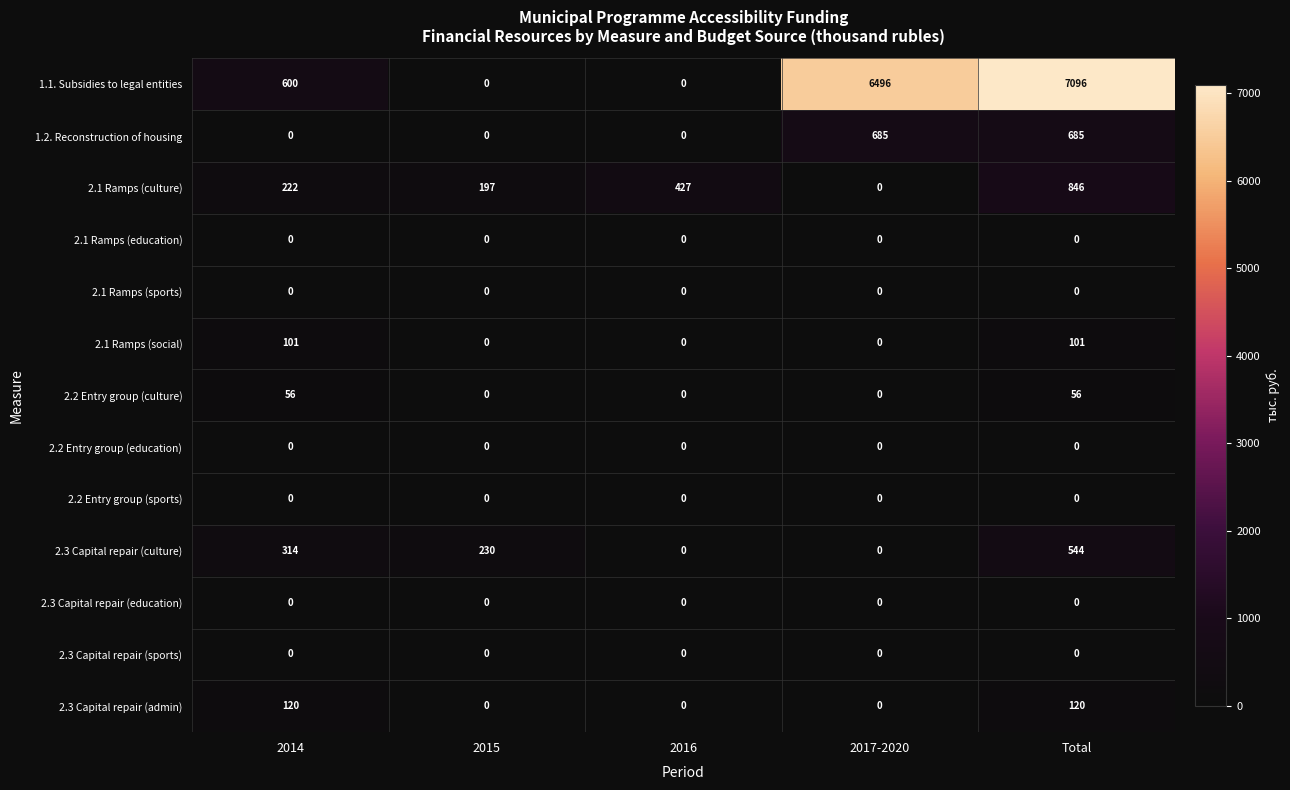

At which category is the sum across all series the highest?

Total